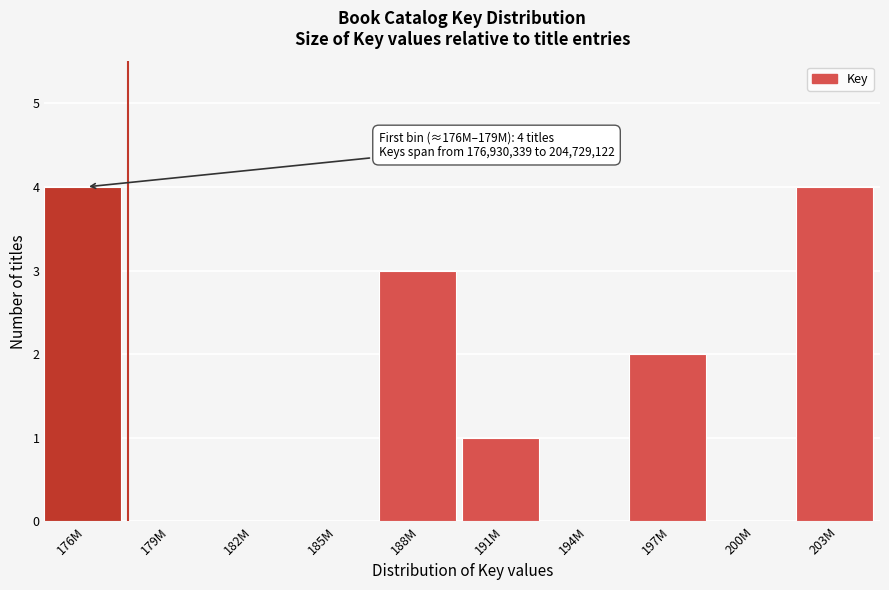

Reading right to left, what are all the values shown in this chart?

203M=4	200M=0	197M=2	194M=0	191M=1	188M=3	185M=0	182M=0	179M=0	176M=4